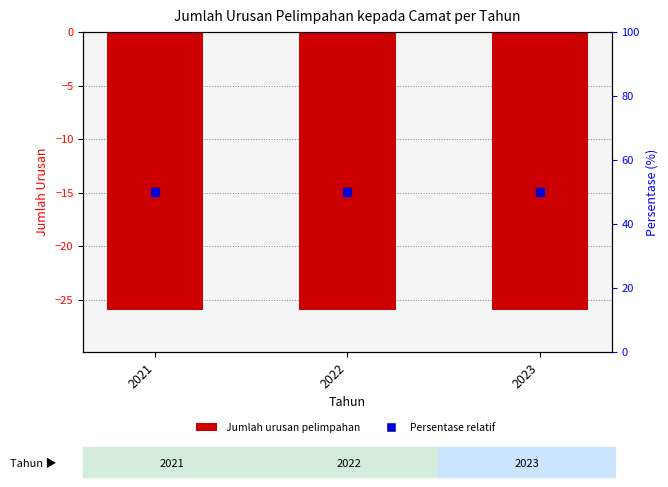

Which series has the widest spread of Y values?

Jumlah Urusan